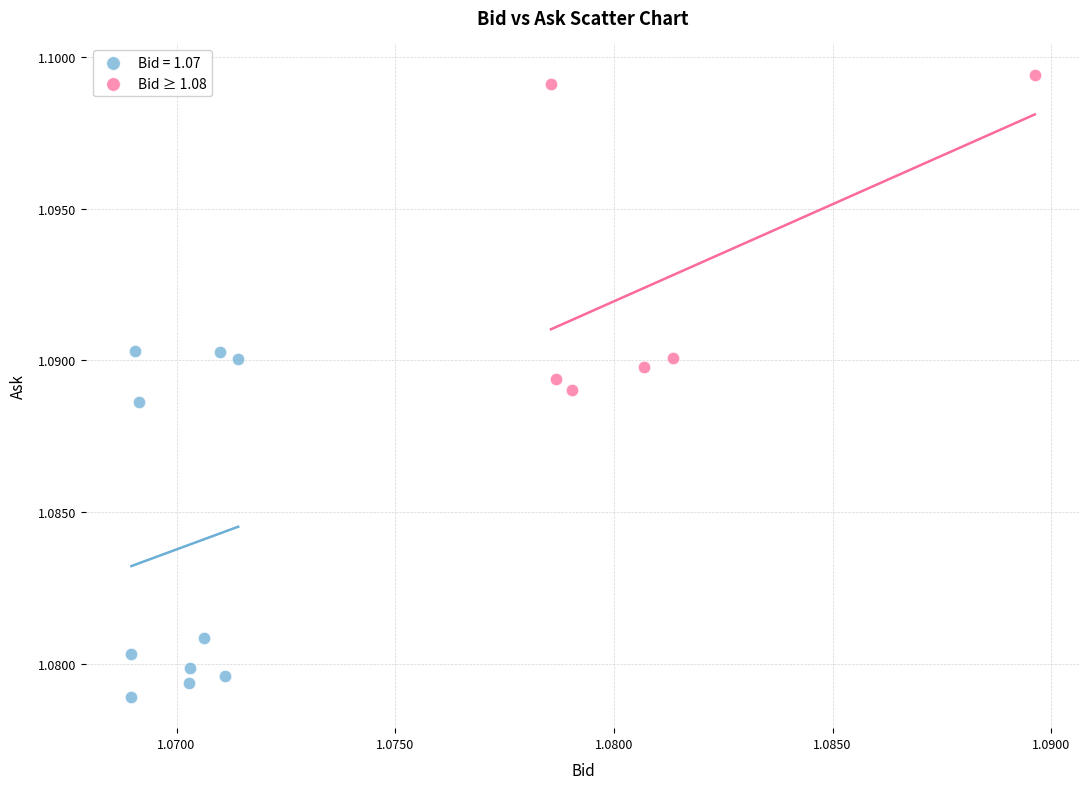

Which series contains the highest Y value?

Bid ≥ 1.08